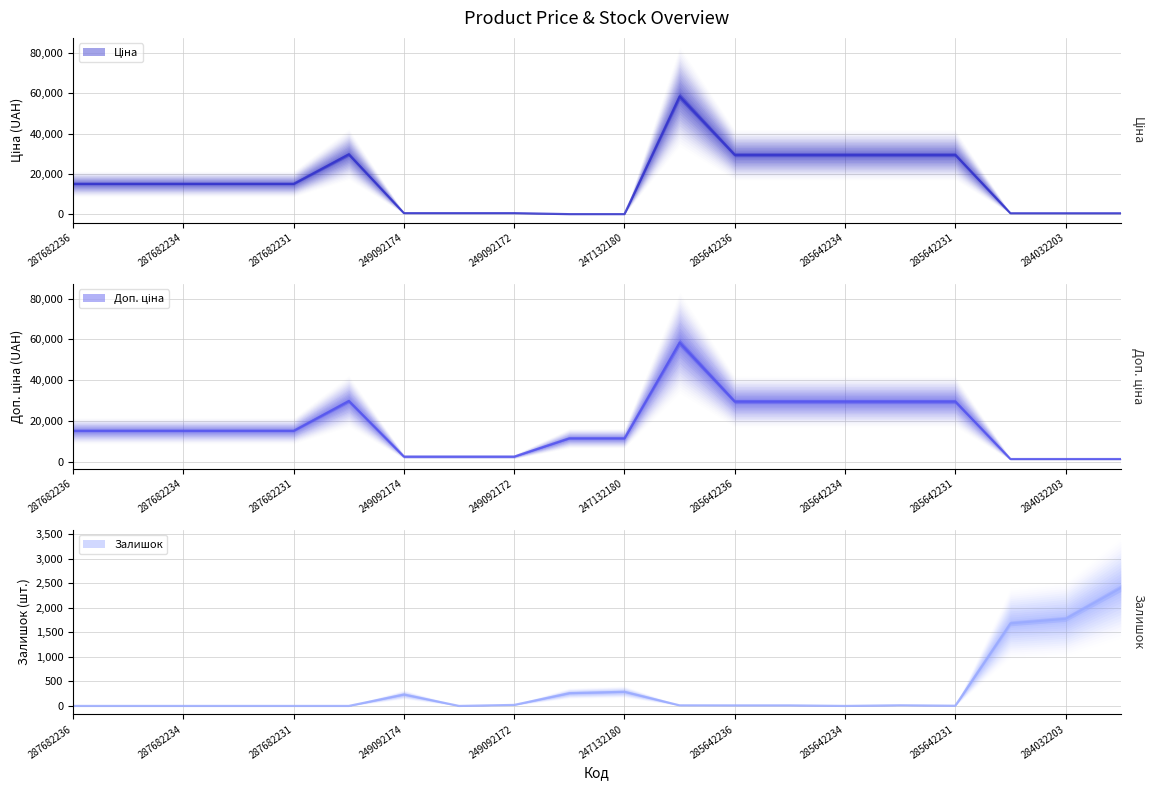

Where does the Ціна series first go above 15120?

287702232